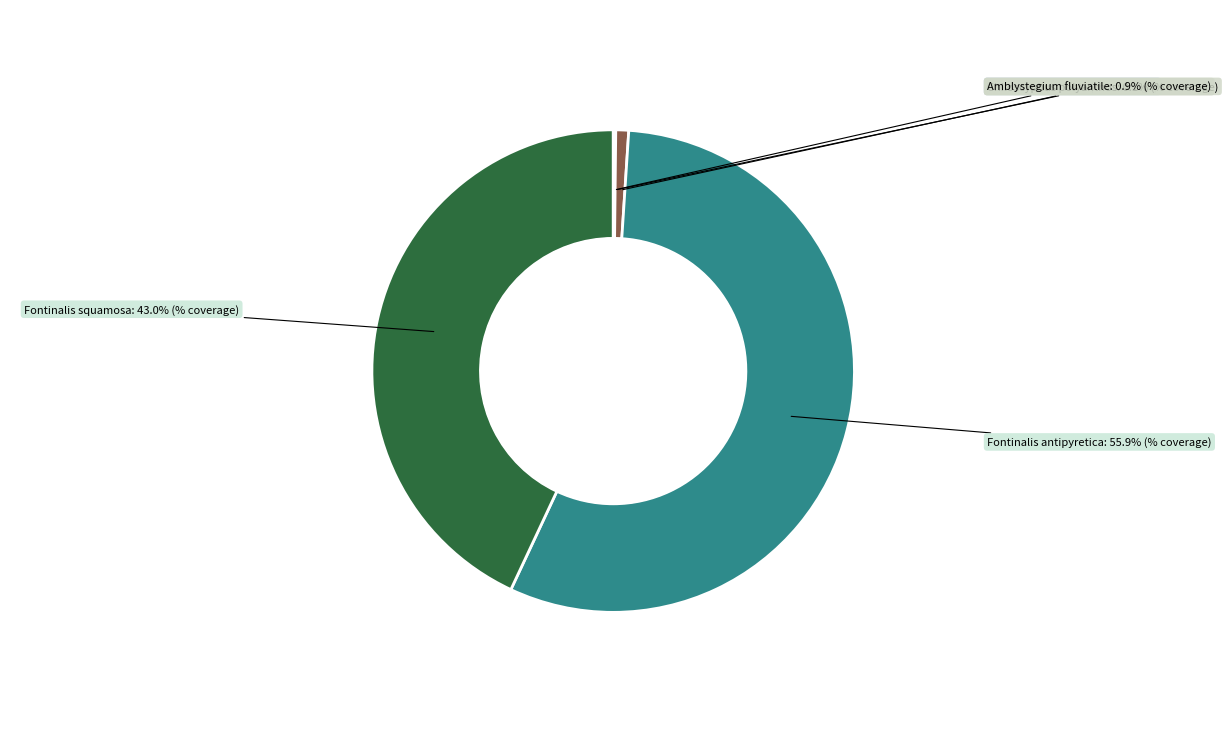

What is the largest slice in the pie chart?

Fontinalis antipyretica